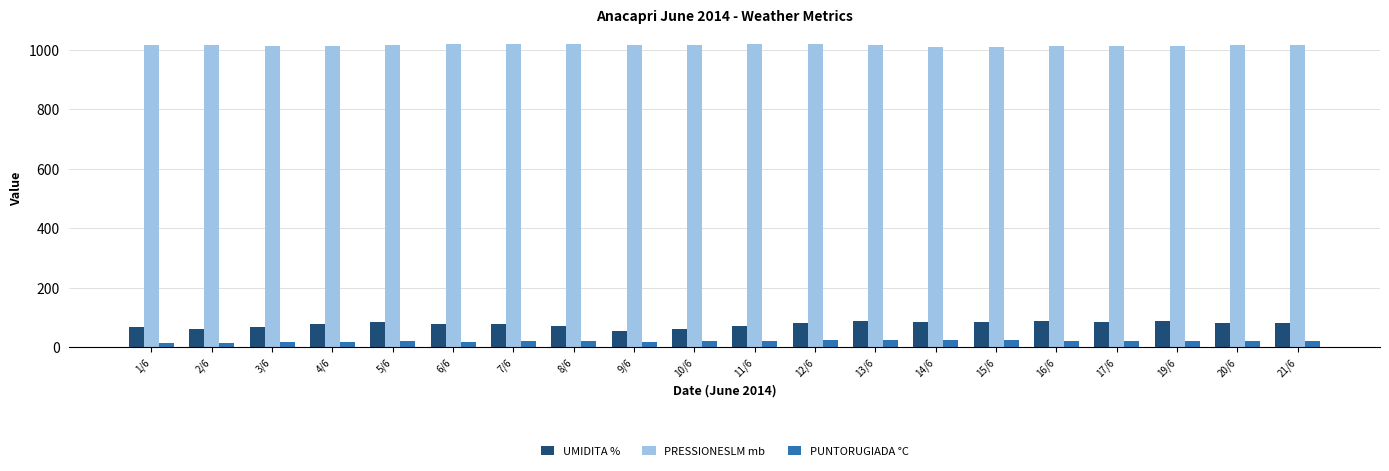

The value of UMIDITA % at 1/6 is 68. True or false?

True